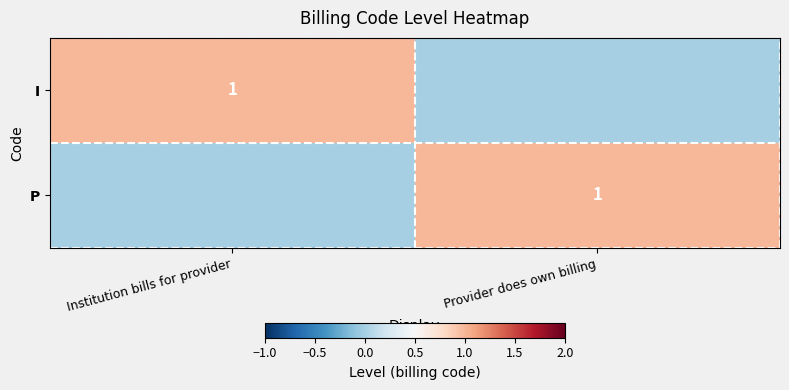

The value of P at Provider does own billing is 1. True or false?

True